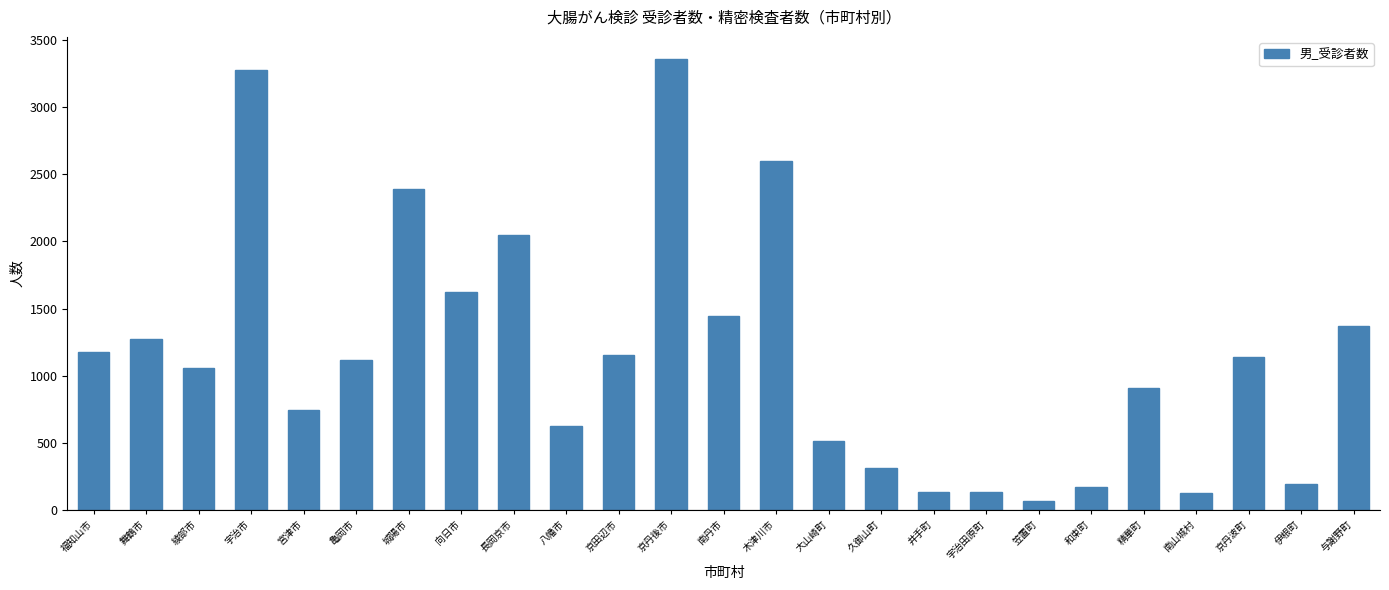

What is the change in value from 南丹市 to 南山城村?

-1326